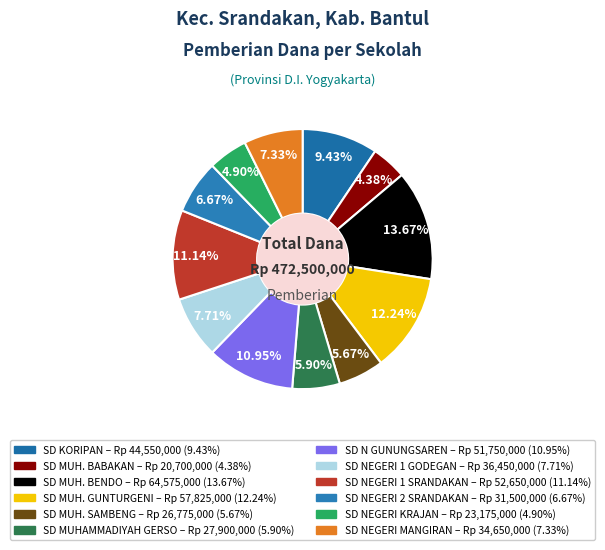

Is it true that SD KORIPAN is 20% of the pie?

False